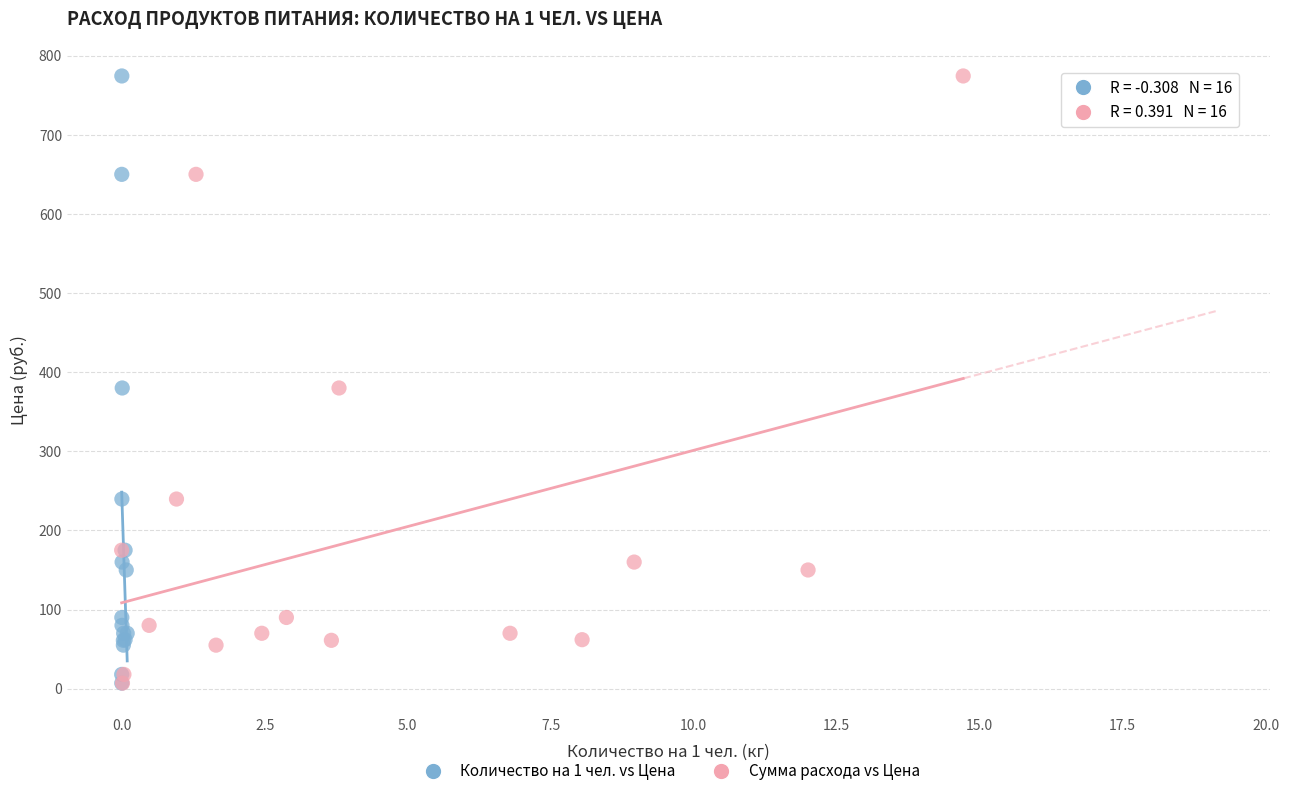

What are all the series names shown in the legend?

Количество на 1 чел. vs Цена, Сумма расхода vs Цена